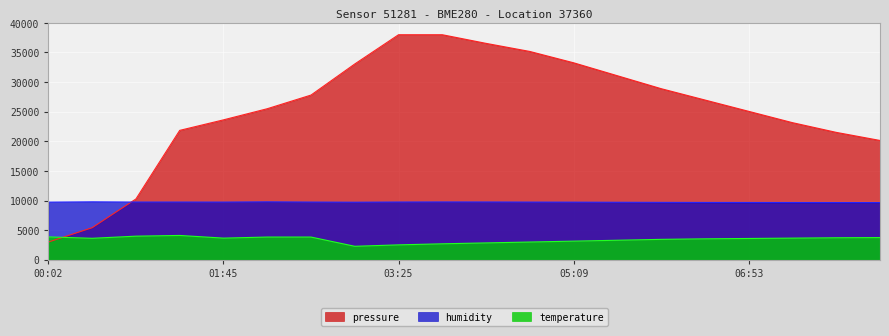

Reading left to right, list all the values displayed in this chart.

pressure: 3000.0	5420.6	10272.7	21851.0	23626.8	25506.4	27812.3	33063.2	38000.0	38000.0	36541.1	35175.1	33262.7	31077.0	28891.4	26979.0	25066.6	23154.2	21514.9	20148.9
humidity: 9735.6	9789.6	9750.0	9751.2	9744.0	9787.2	9747.6	9723.6	9753.6	9768.0	9762.0	9744.0	9732.0	9714.0	9696.0	9684.0	9678.0	9672.0	9666.0	9660.0
temperature: 3870.0	3630.0	3990.0	4110.0	3660.0	3840.0	3840.0	2280.0	2520.0	2700.0	2850.0	3000.0	3150.0	3300.0	3450.0	3540.0	3600.0	3660.0	3720.0	3750.0